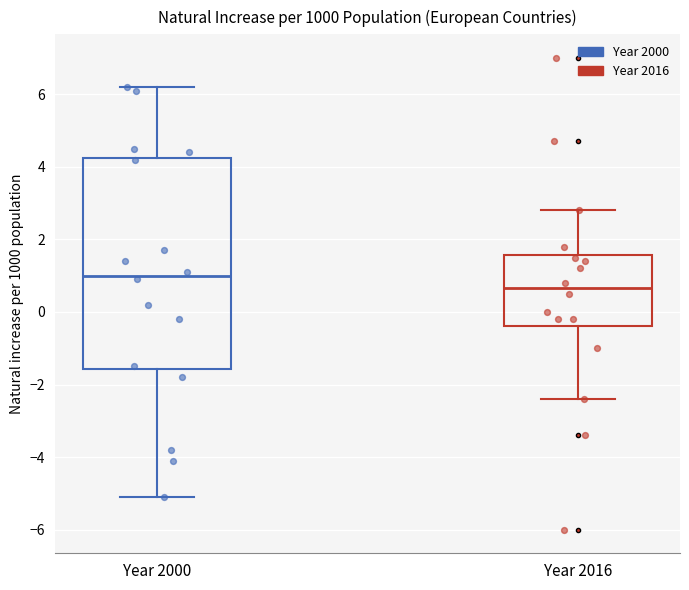

Which box has the highest median line?

Year 2000